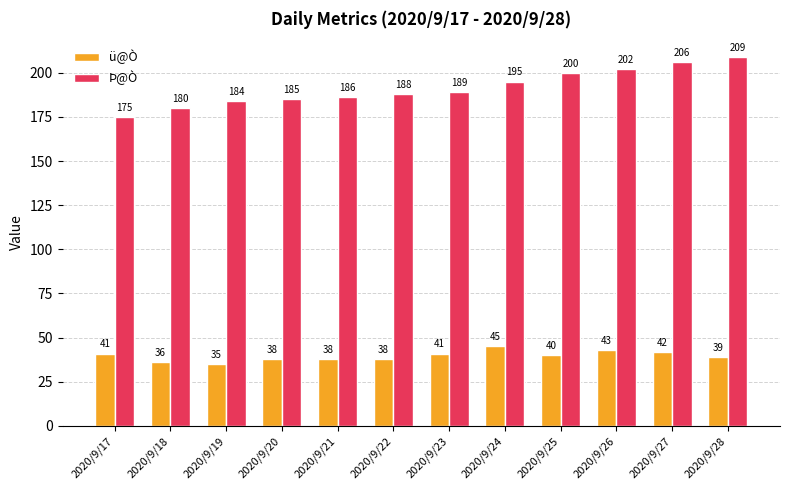

Which category has the lowest value in the ü@Ò series?

2020/9/19